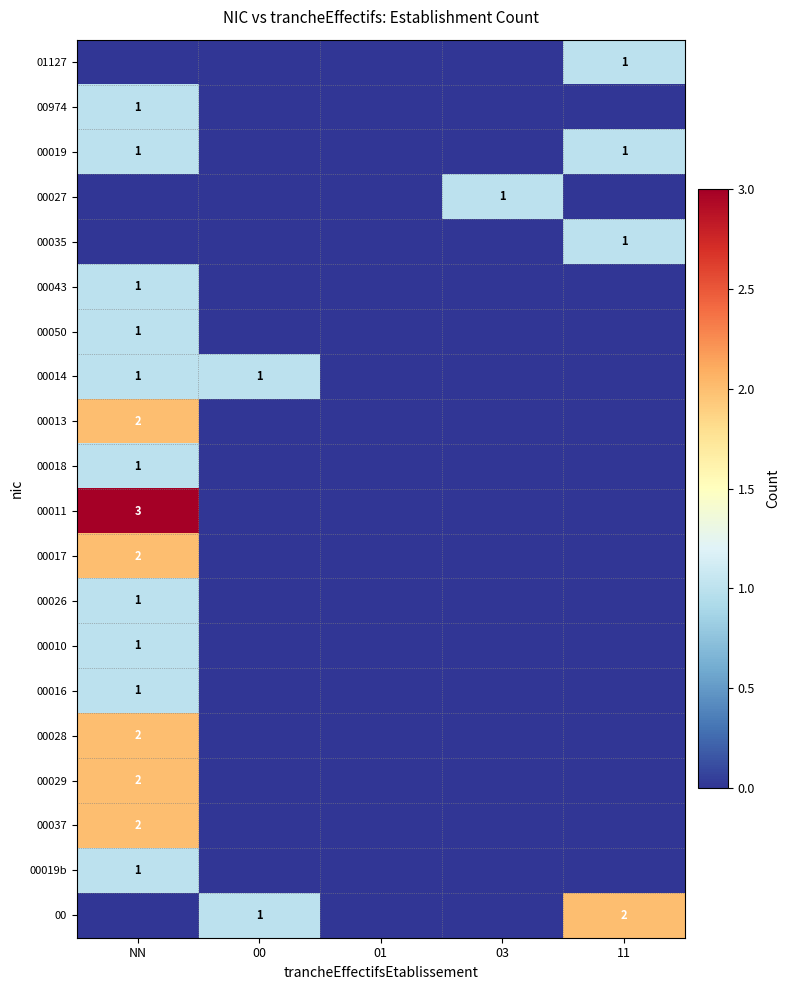

Count the number of categories in the chart.

5